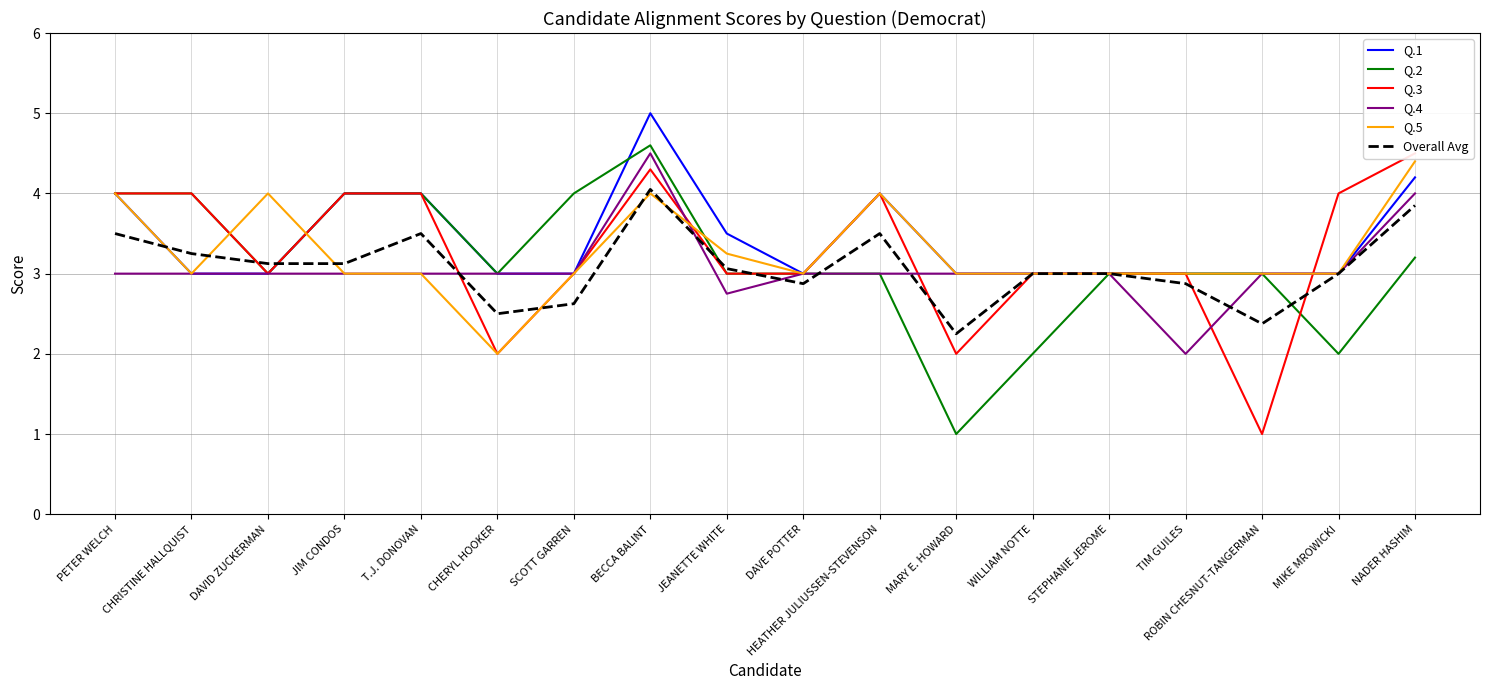

Is it true that Q.2 equals 6.1 at BECCA BALINT?

False